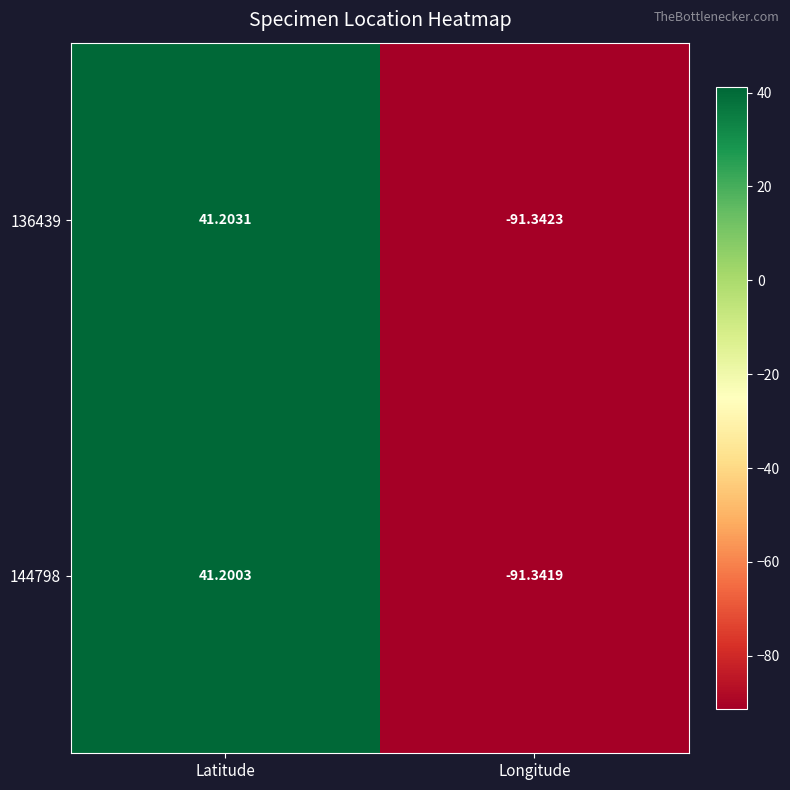

Which label corresponds to the smallest value in the chart?

Longitude